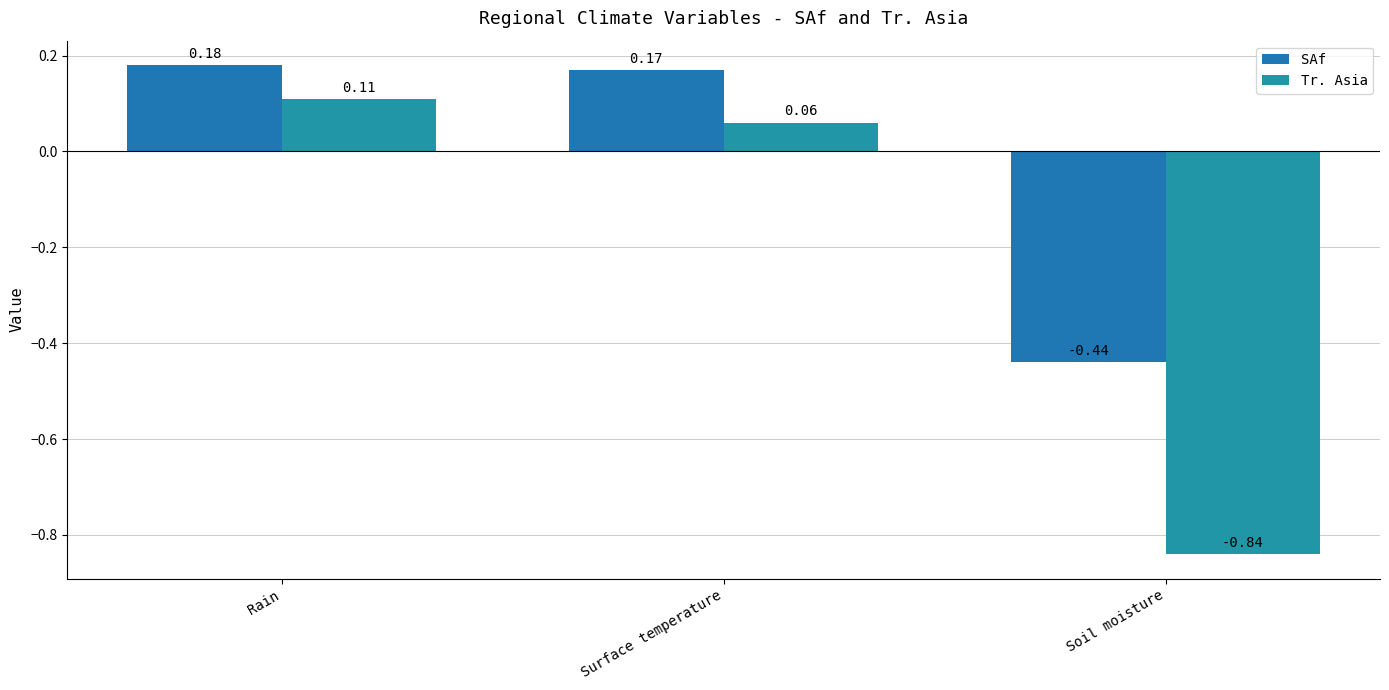

How many groups of bars are there?

3